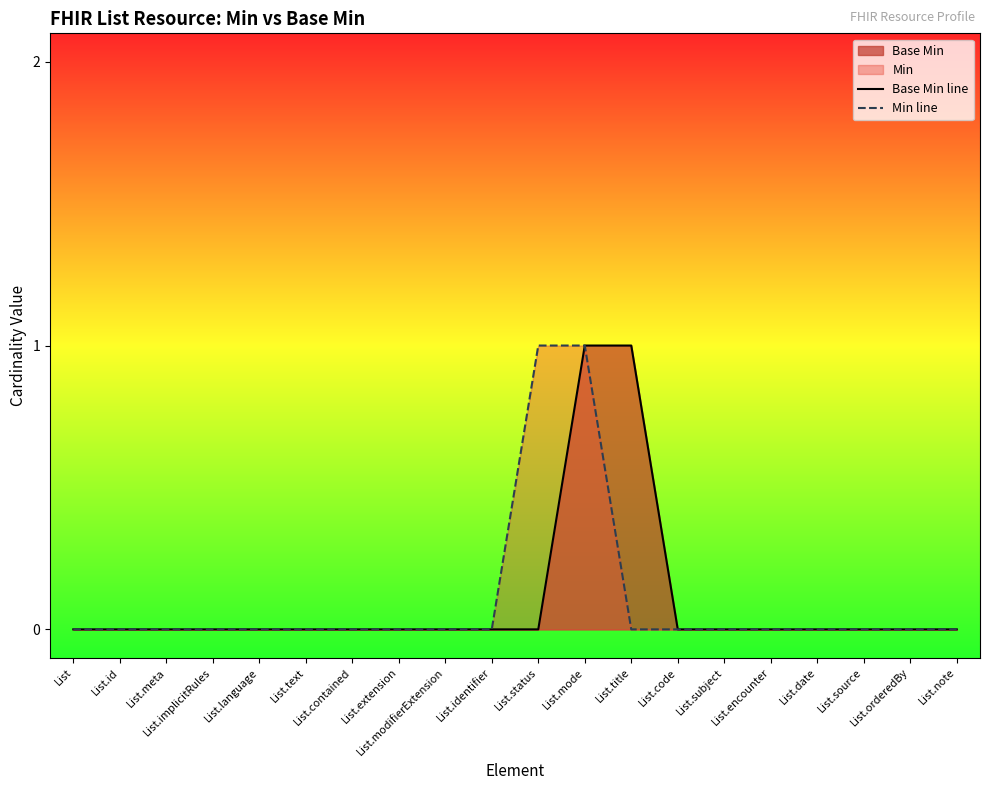

Reading right to left, transcribe all the data shown in this chart.

Base Min line: 0	0	0	0	0	0	0	1	1	0	0	0	0	0	0	0	0	0	0	0
Min line: 0	0	0	0	0	0	0	0	1	1	0	0	0	0	0	0	0	0	0	0